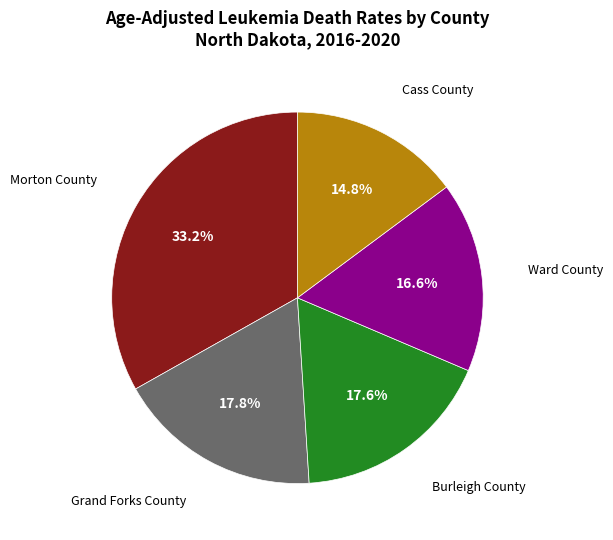

Which slice is the largest?

Morton County